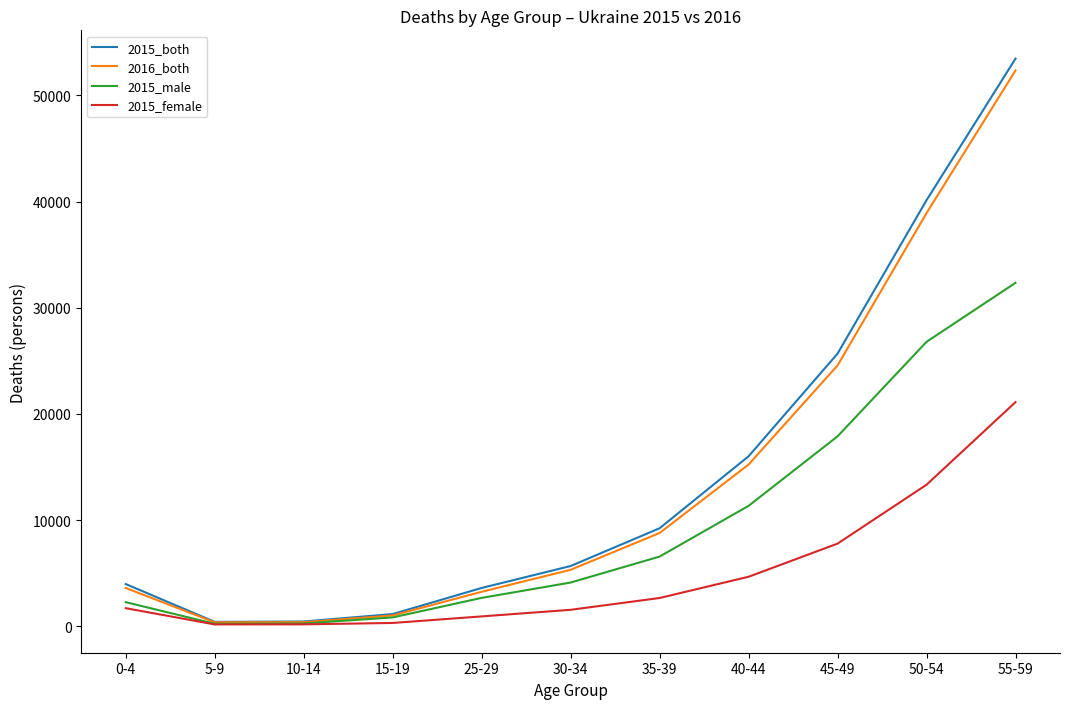

The value of 2016_both at 40-44 is 15234. True or false?

True